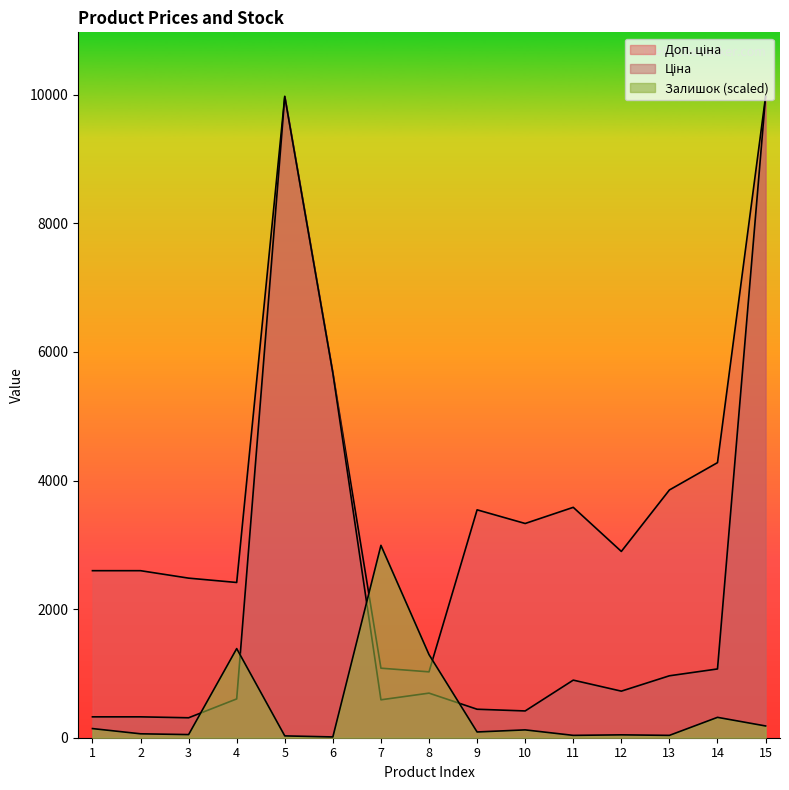

How many lines are shown in the chart?

3